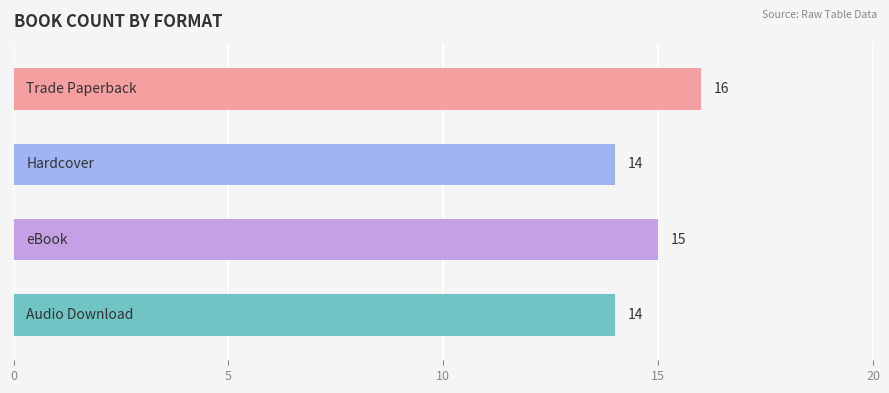

What is the average value?

15